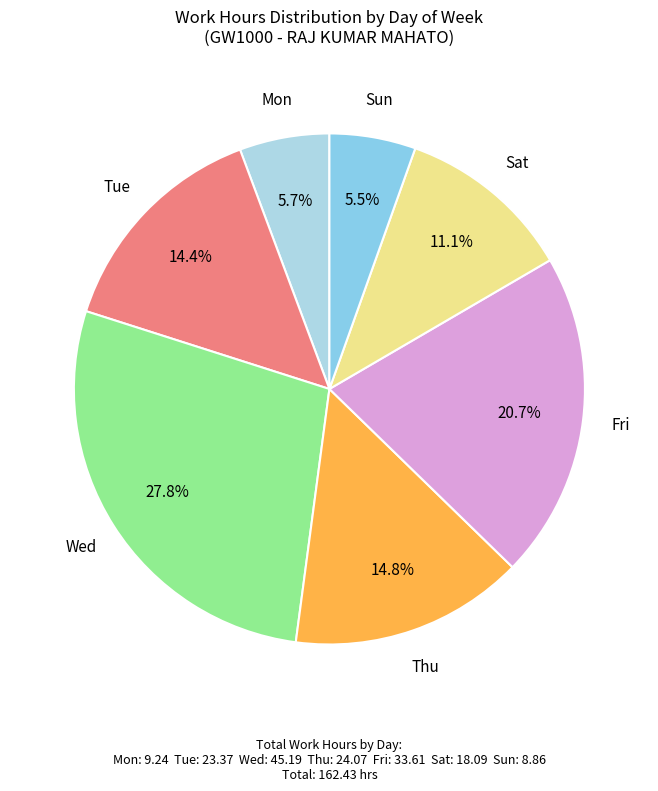

Combined, do Sun and Wed account for over 50%?

No